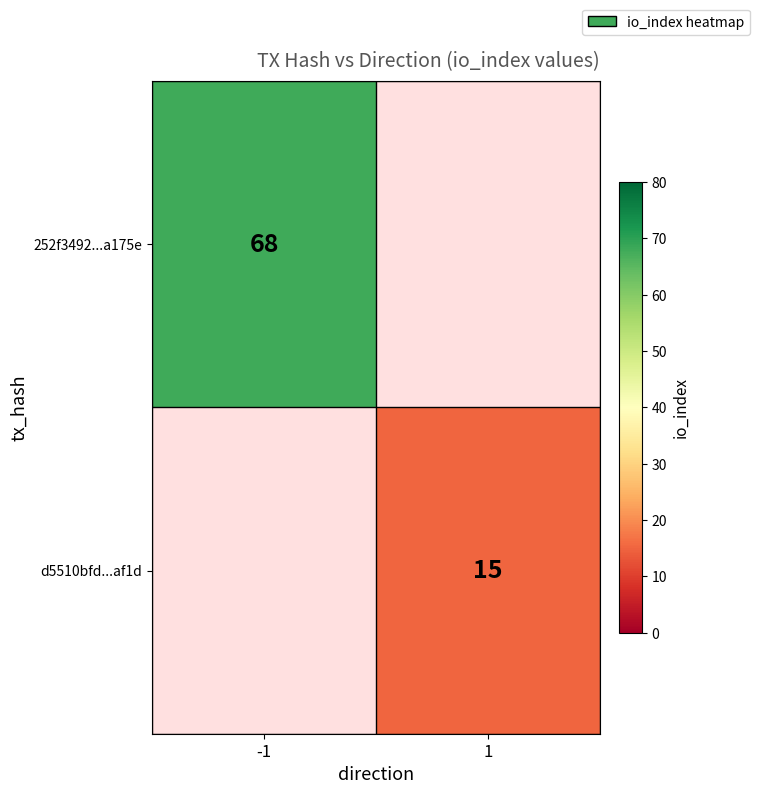

The d5510bfd...af1d series shows 15 at 1. True or false?

True